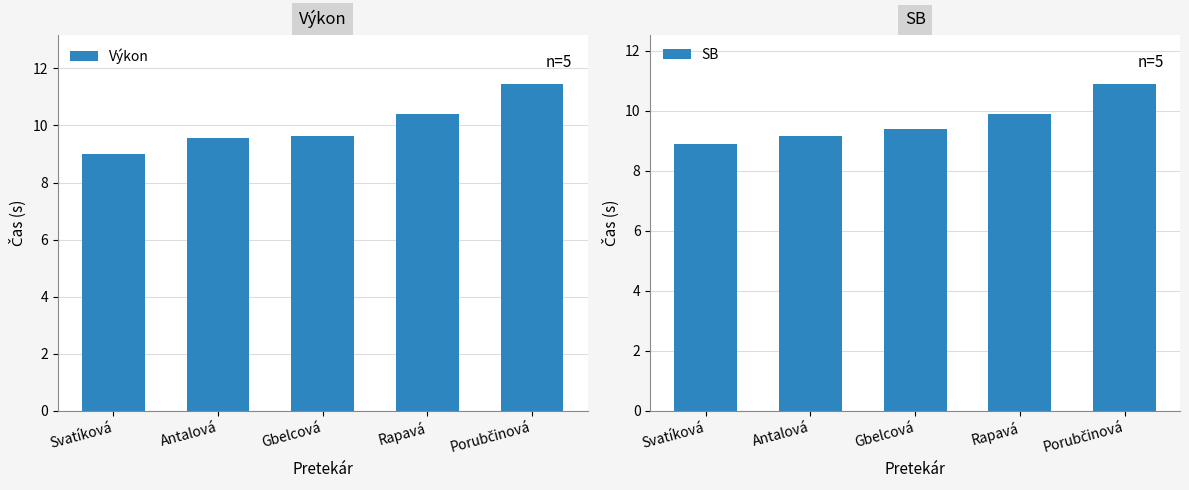

True or false: Výkon has a value of 16.1 at Svatíková.

False